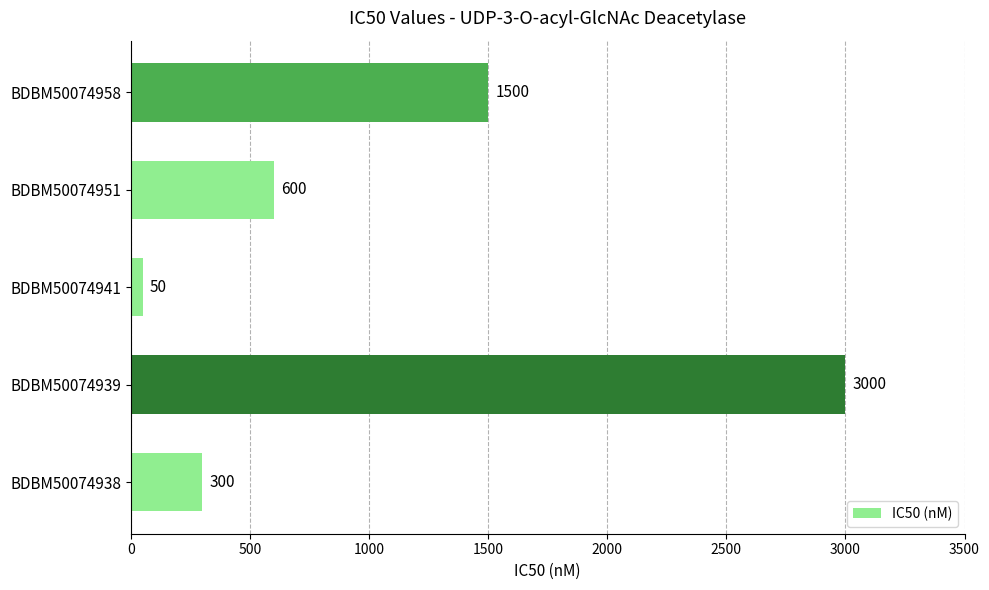

True or false: the data shows 233 at BDBM50074951.

False